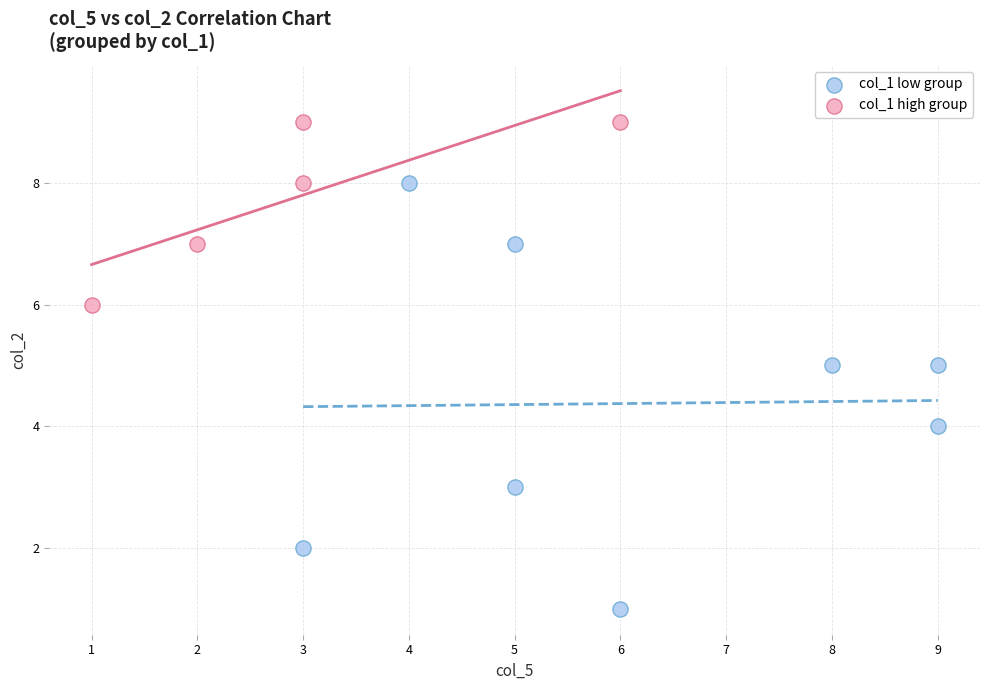

Which series contains the lowest Y value?

col_1 low group